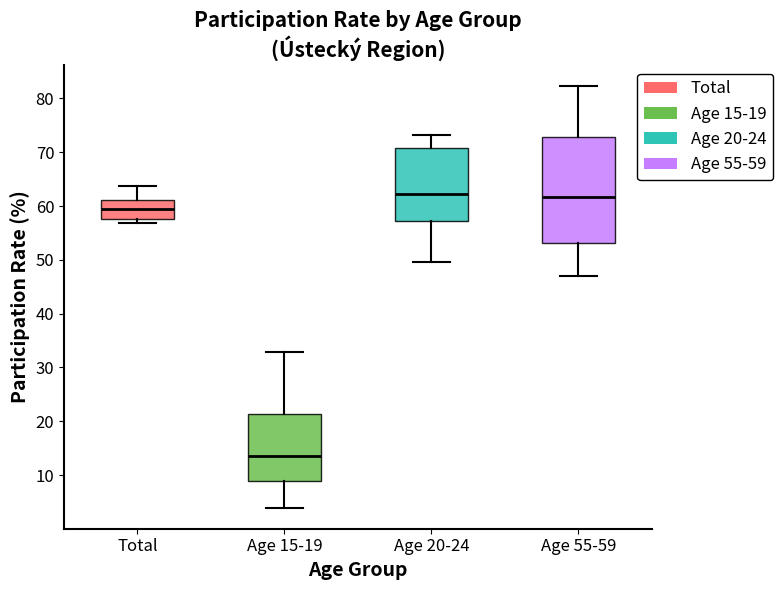

Which box's median line is the lowest?

Age 15-19